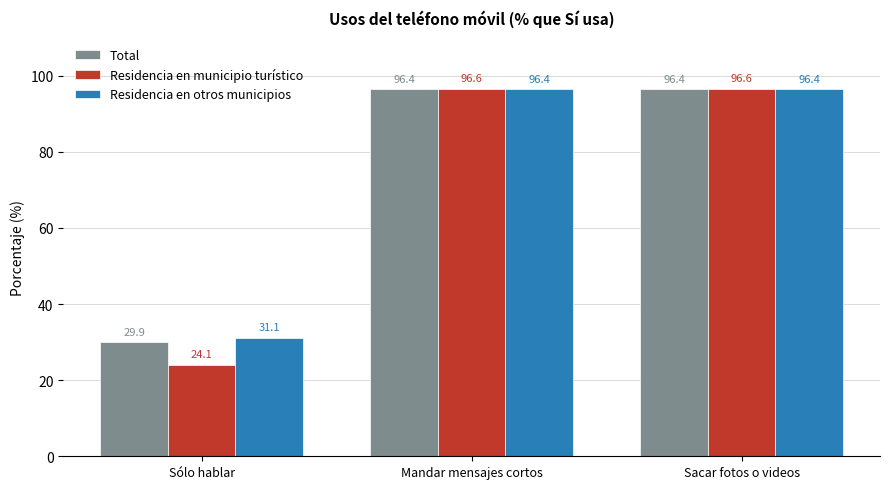

Which series has the largest range (max minus min)?

Residencia en municipio turístico